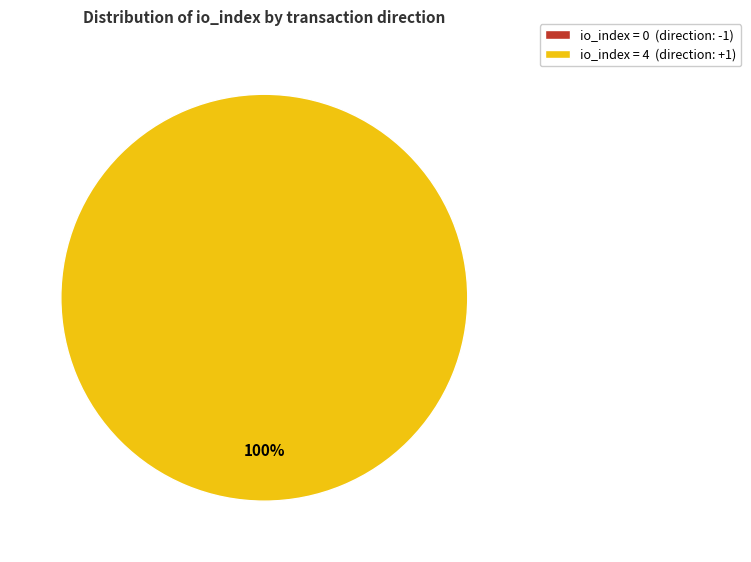

How many slices are in this pie chart?

2